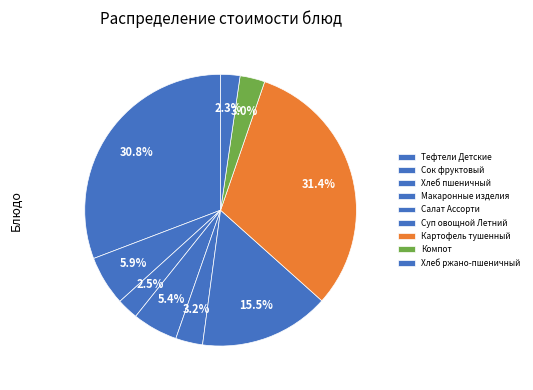

Count the number of slices in the pie.

9